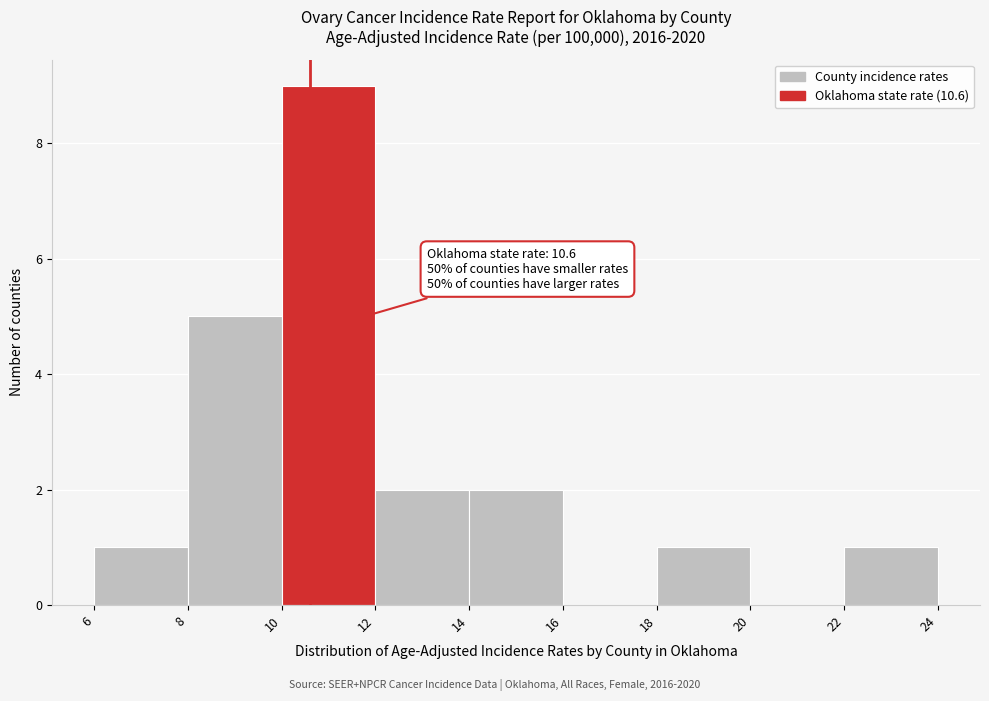

Which range on the x-axis has the tallest bar?

10 to 12